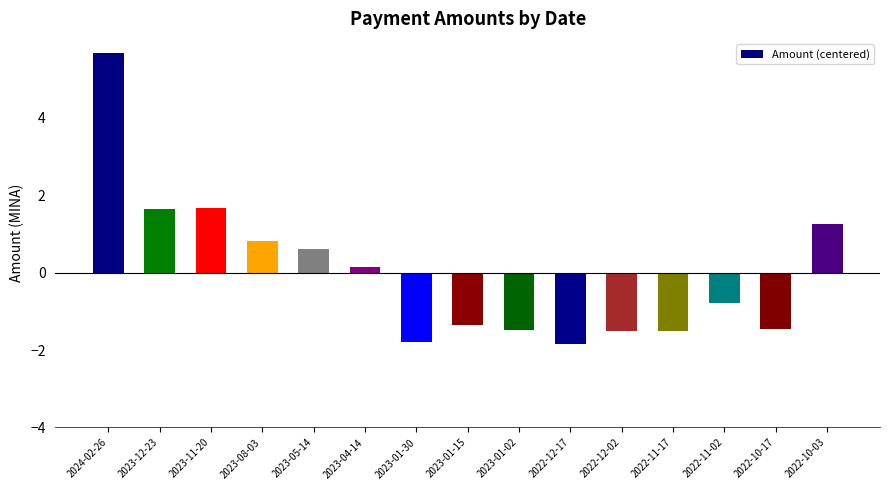

Does the chart contain stacked bars?

No